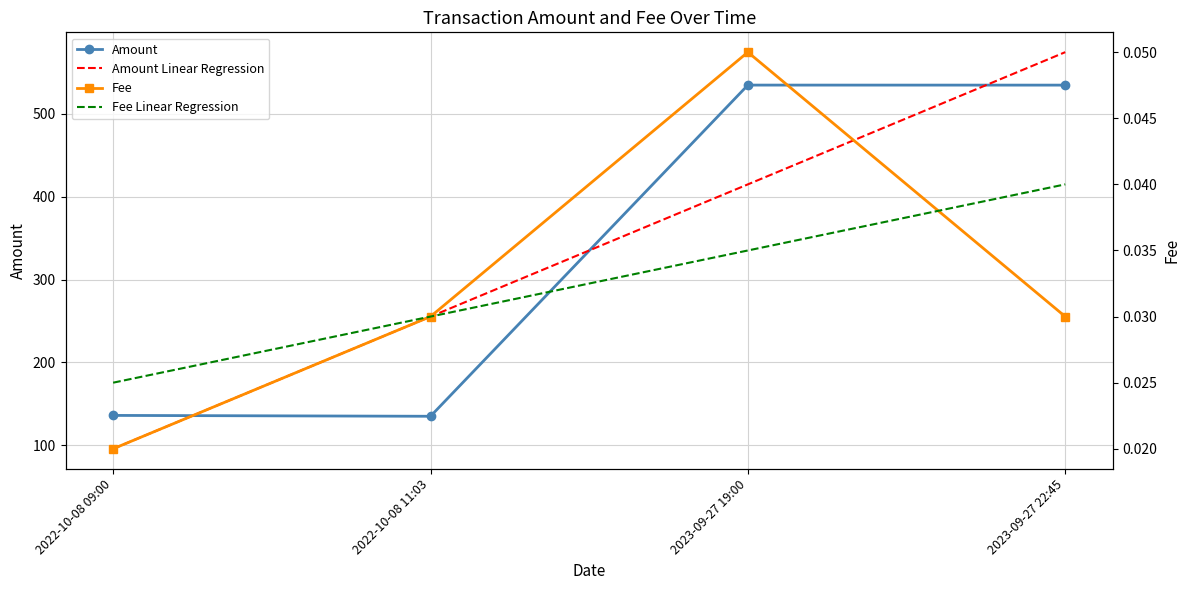

How many intersections are there between Amount Linear Regression and Amount?

3